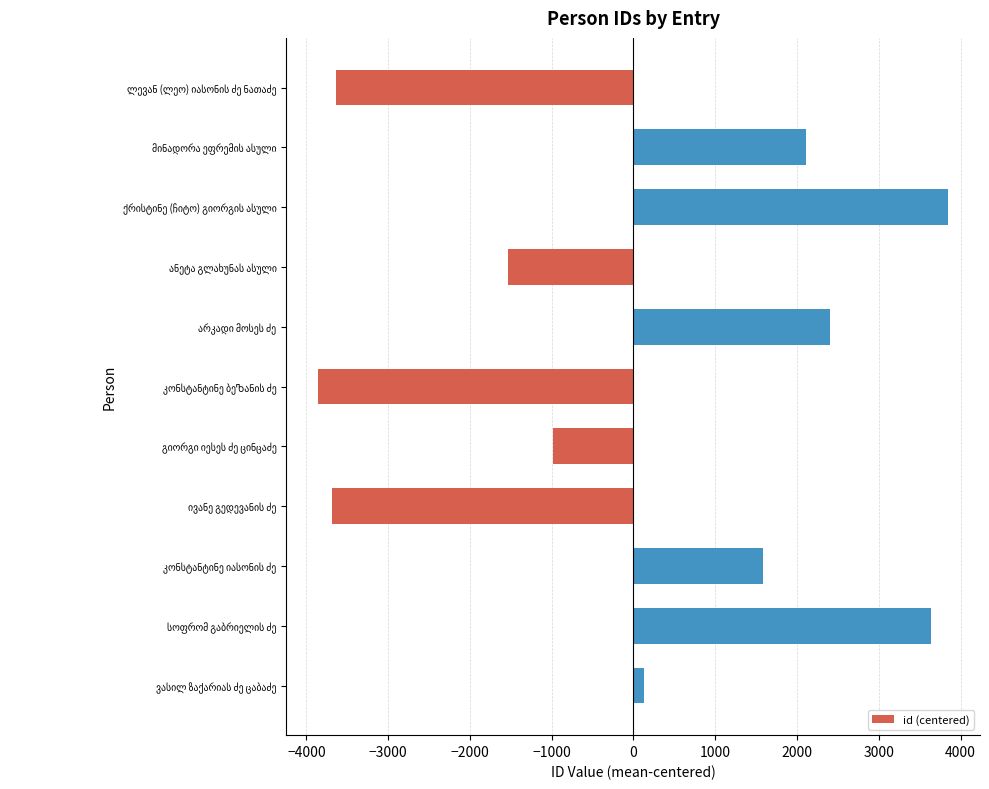

What is the difference between the second highest and second lowest values?

7325.0